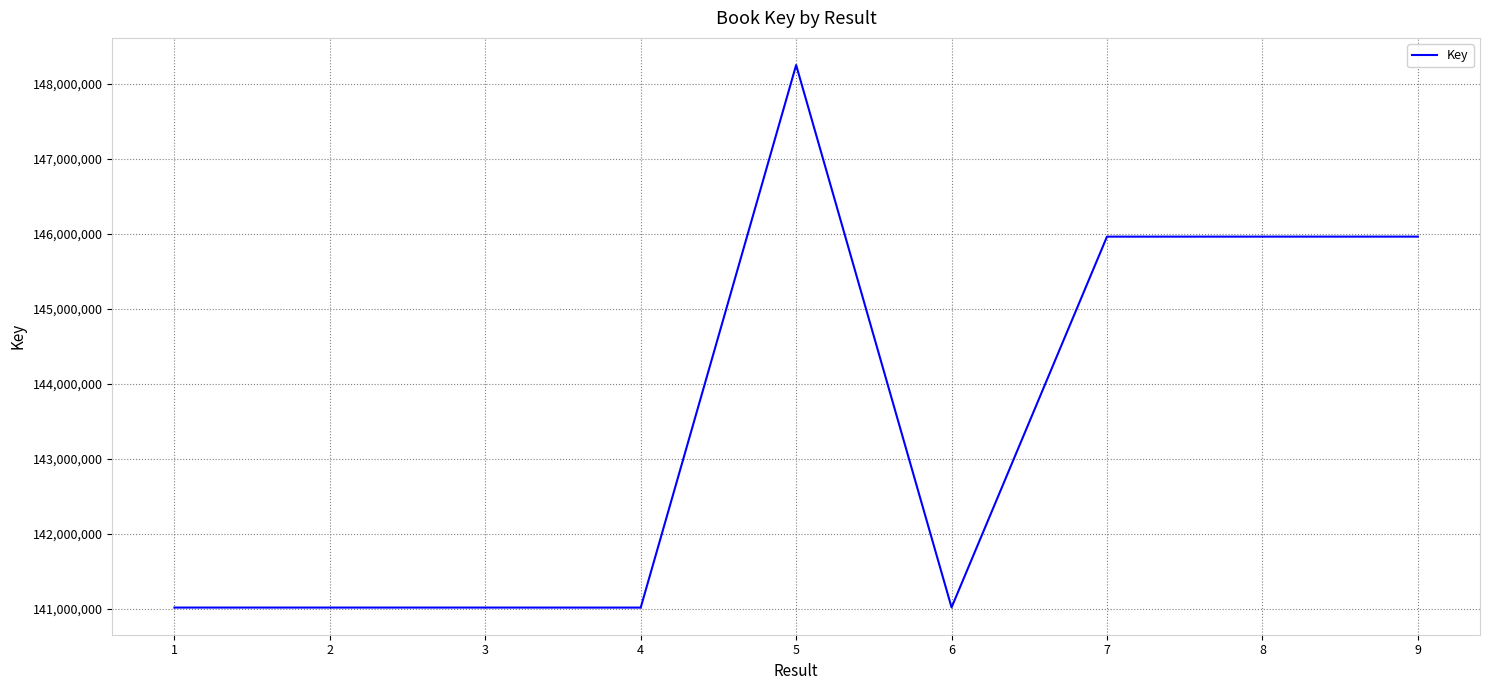

True or false: the data shows 141016394 at 6.

True